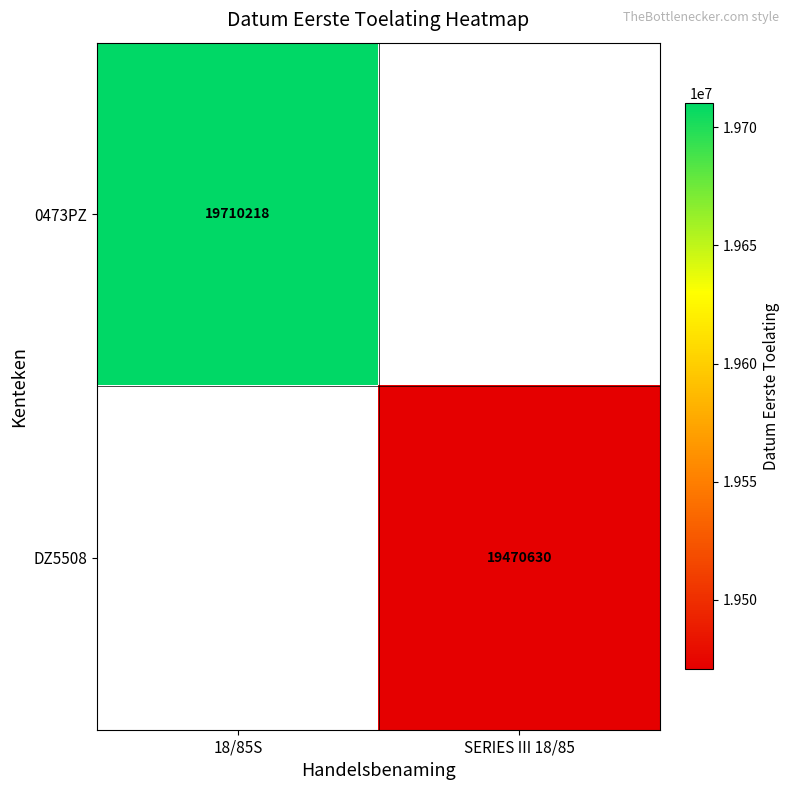

The value of DZ5508 at SERIES III 18/85 is 9363135.7. True or false?

False